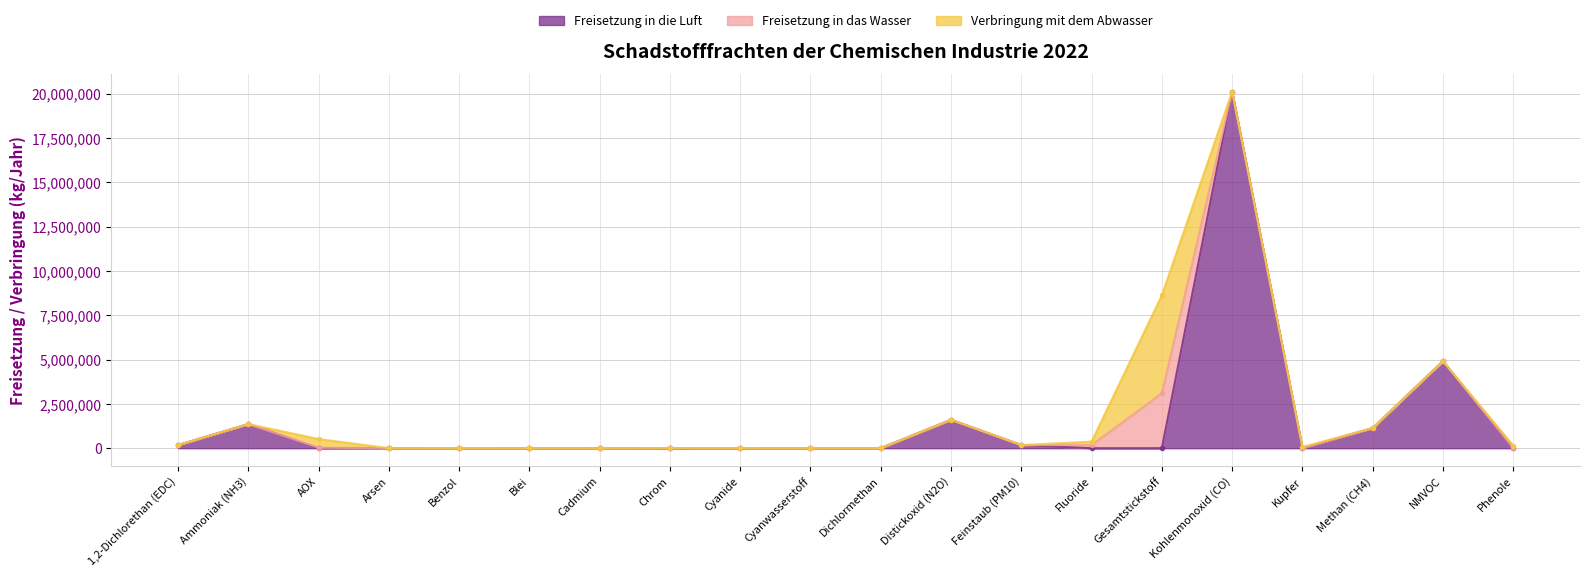

How many lines are shown in the chart?

3